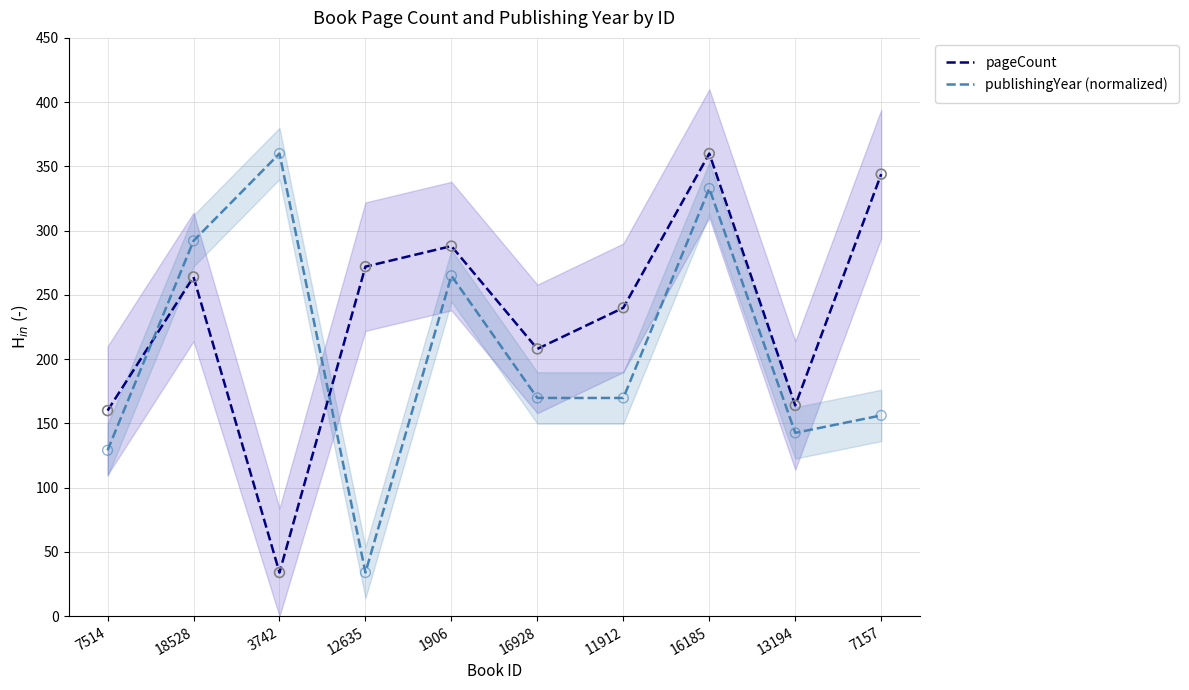

What is the total value across all series at 16928?

377.8